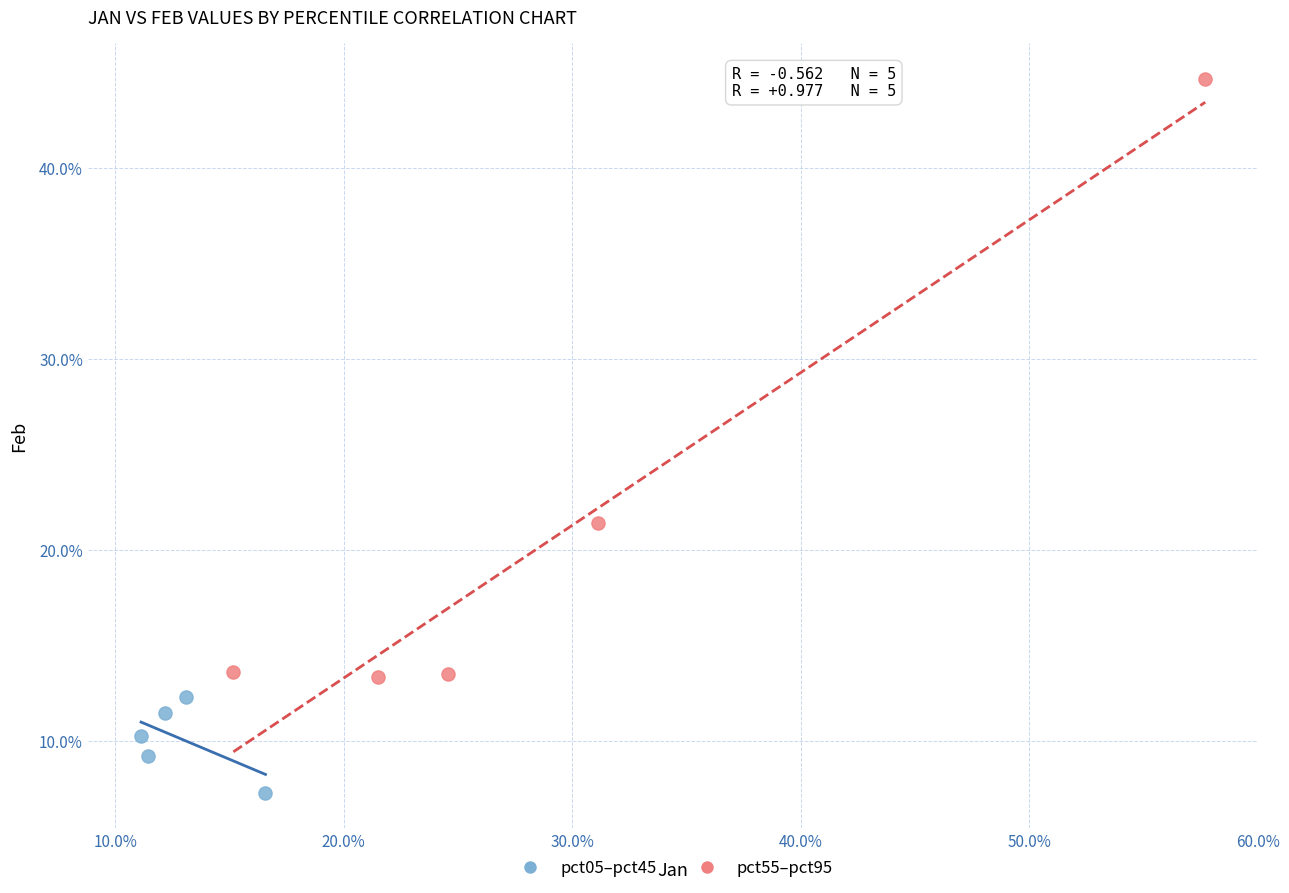

What are all the series names shown in the legend?

pct05–pct45, pct55–pct95